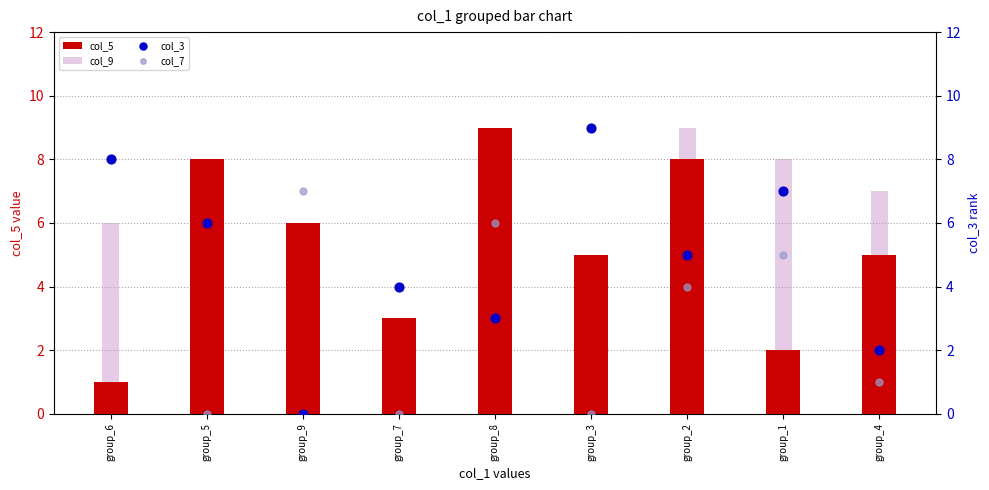

Which series contains the highest Y value?

col_5